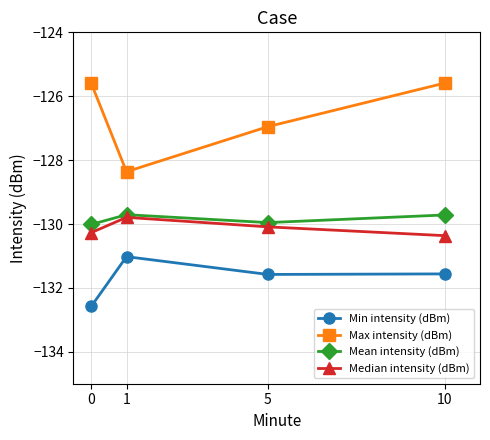

Does the chart display data point markers on the line(s)?

Yes